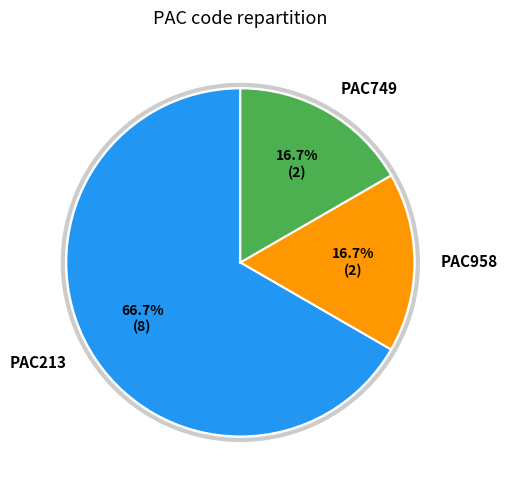

Which category has the biggest portion of the pie?

PAC213